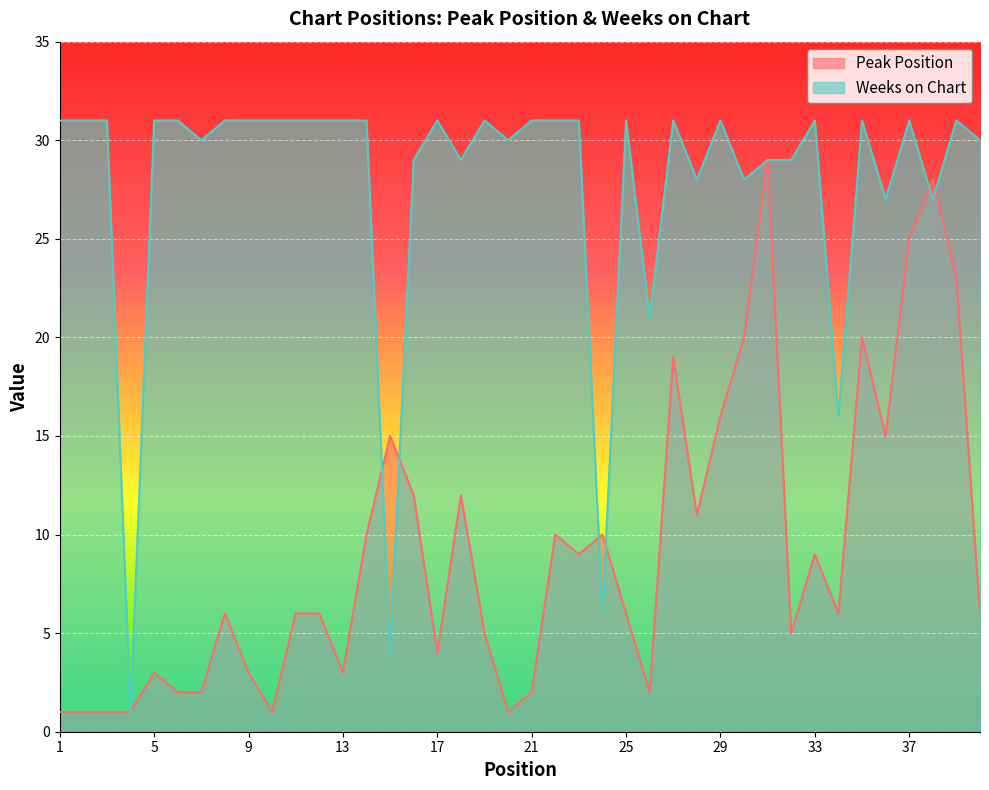

True or false: Peak Position has a value of 19 at 27.

True